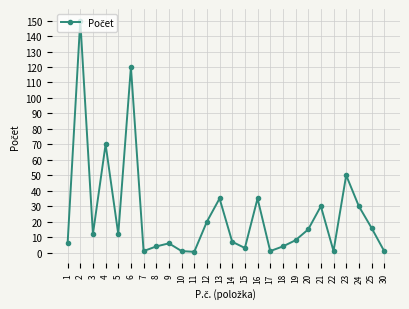

How many interior local valleys (lower than both neighbors) does the data have?

7